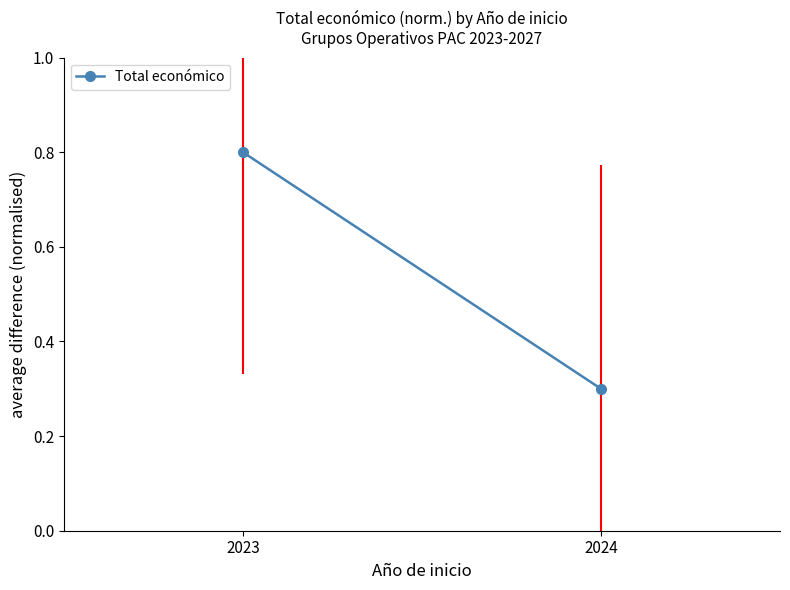

Which category has the lowest value across all series?

2024